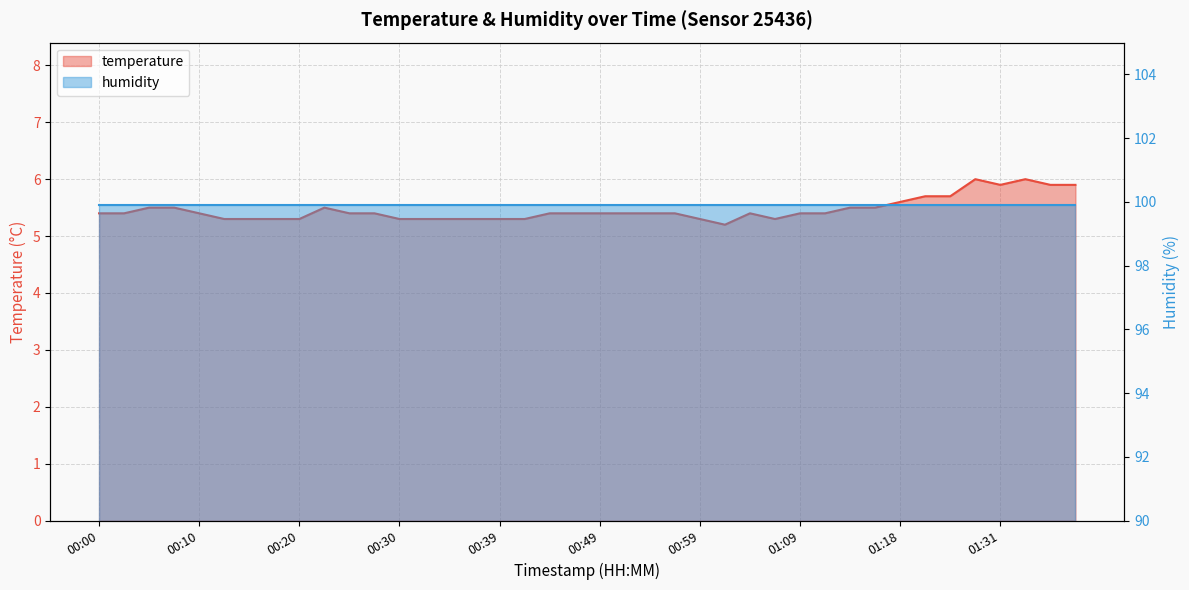

What is the change in value from 00:54 to 01:31?

+0.5